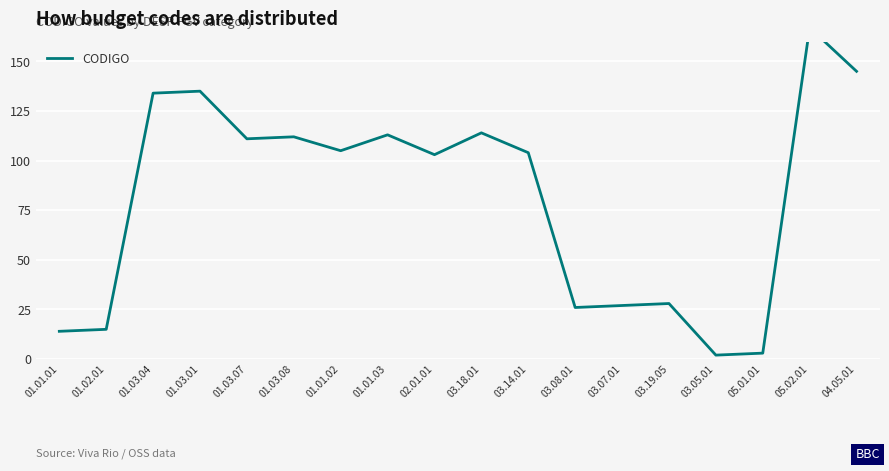

List the labels in order of value, largest first.

05.02.01, 04.05.01, 01.03.01, 01.03.04, 03.18.01, 01.01.03, 01.03.08, 01.03.07, 01.01.02, 03.14.01, 02.01.01, 03.19.05, 03.07.01, 03.08.01, 01.02.01, 01.01.01, 05.01.01, 03.05.01